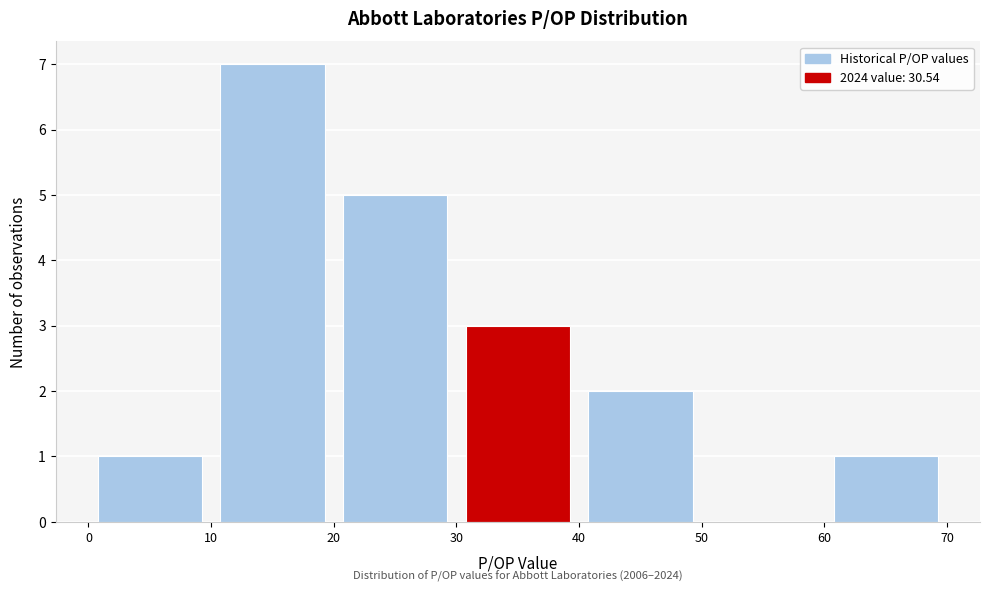

Which range on the x-axis has the tallest bar?

10 to 20